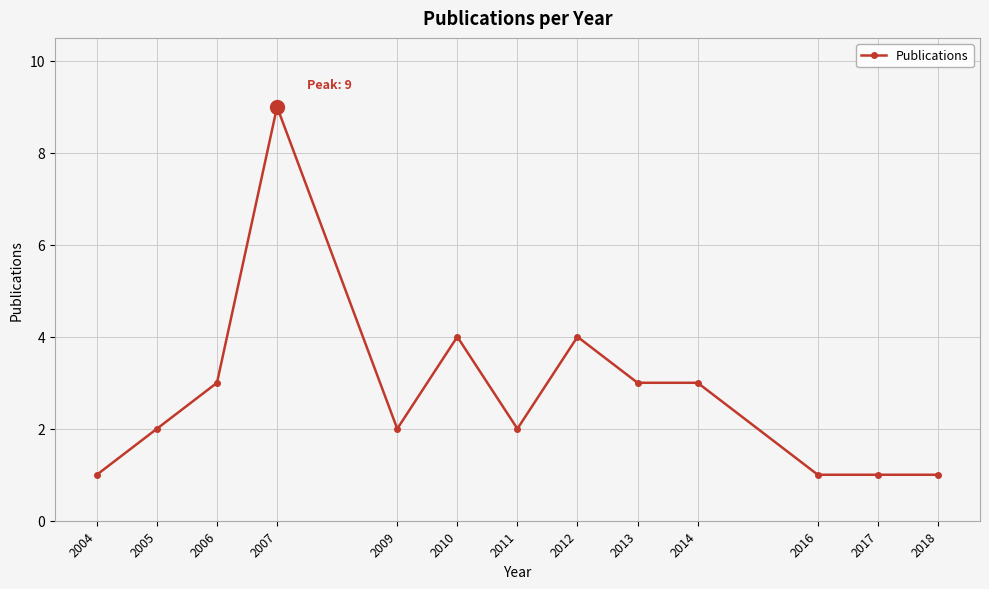

What is the average value?

3